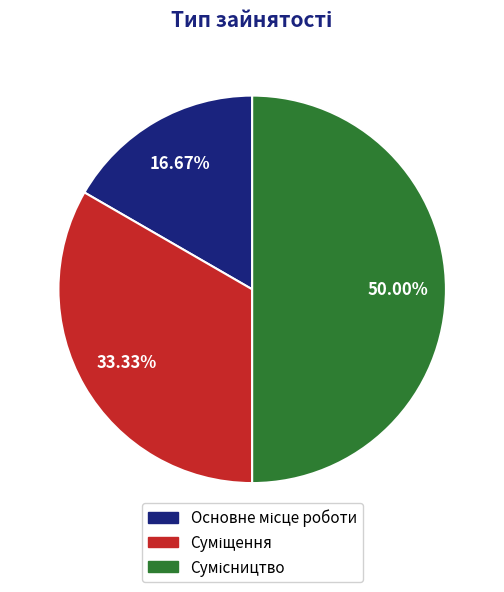

To the nearest percent, what is the difference between the largest and smallest slice percentages?

33%